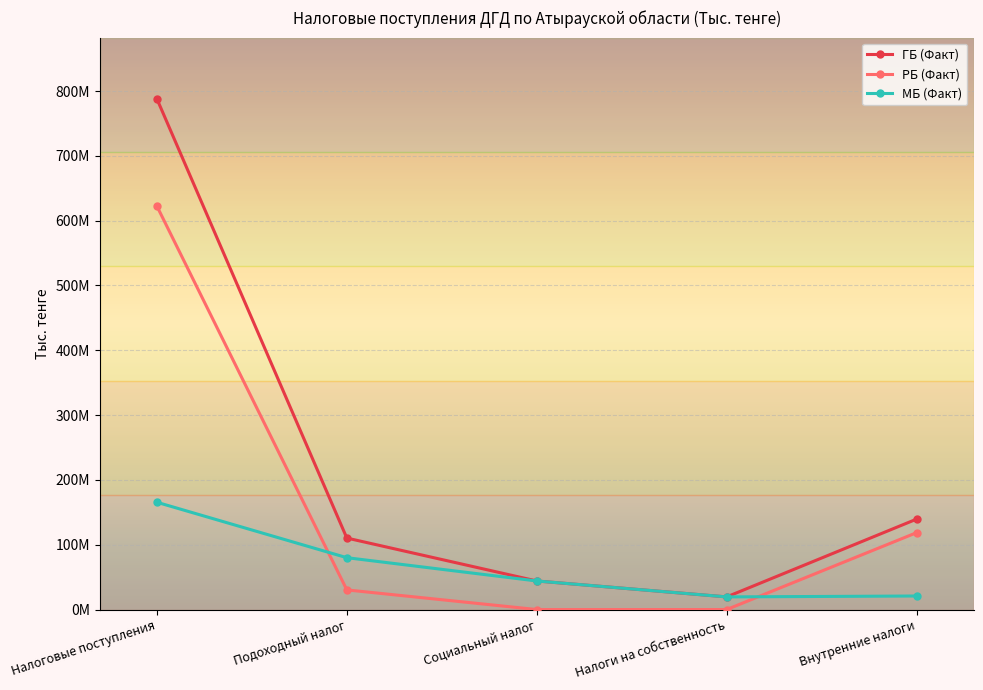

True or false: РБ (Факт) and ГБ (Факт) cross at least once.

False